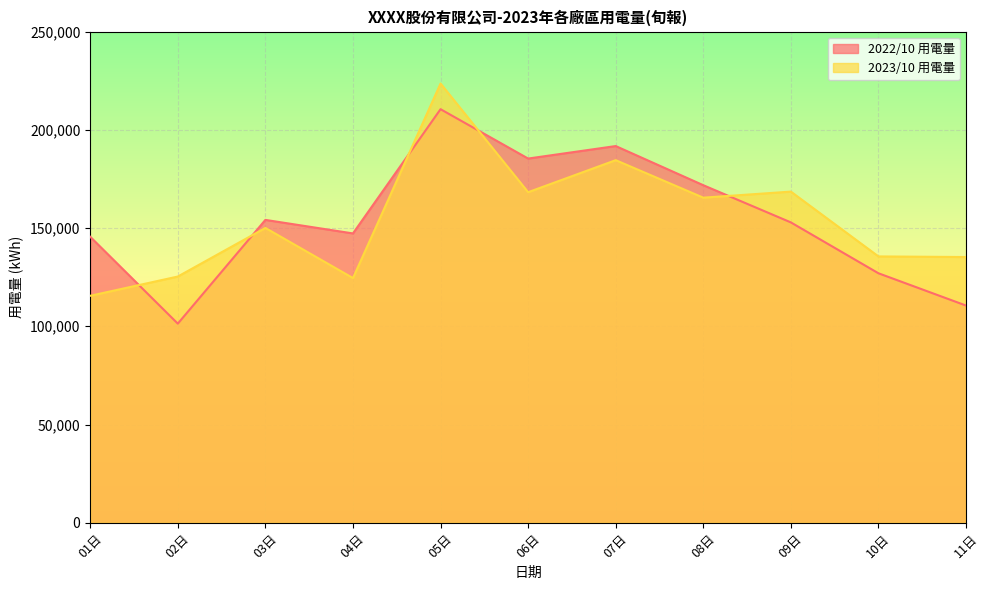

True or false: 2023/10 用電量 has more than 2 interior local peaks.

True